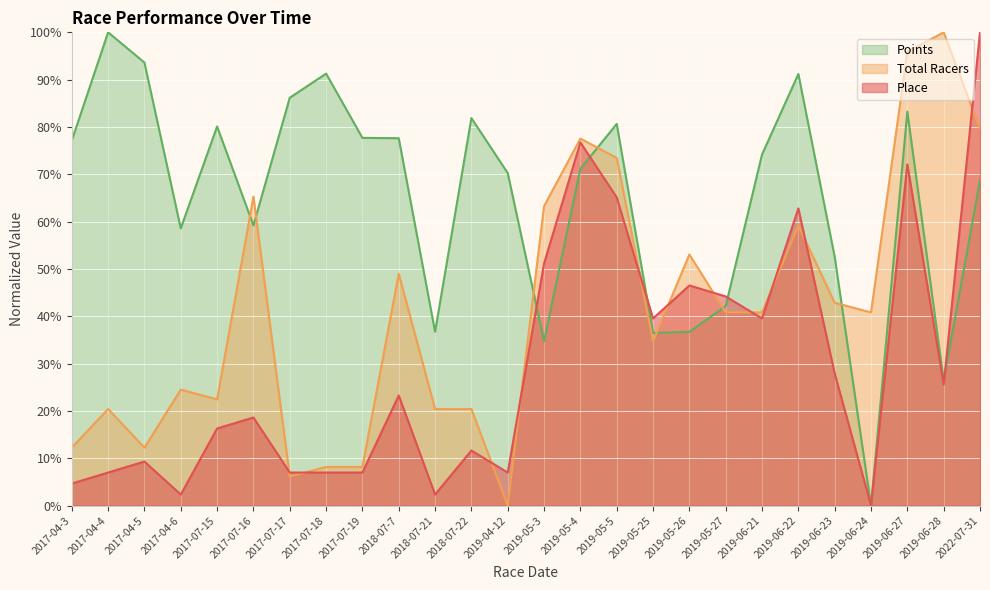

In Total Racers, how many points are higher than both neighbors (excluding endpoints)?

8